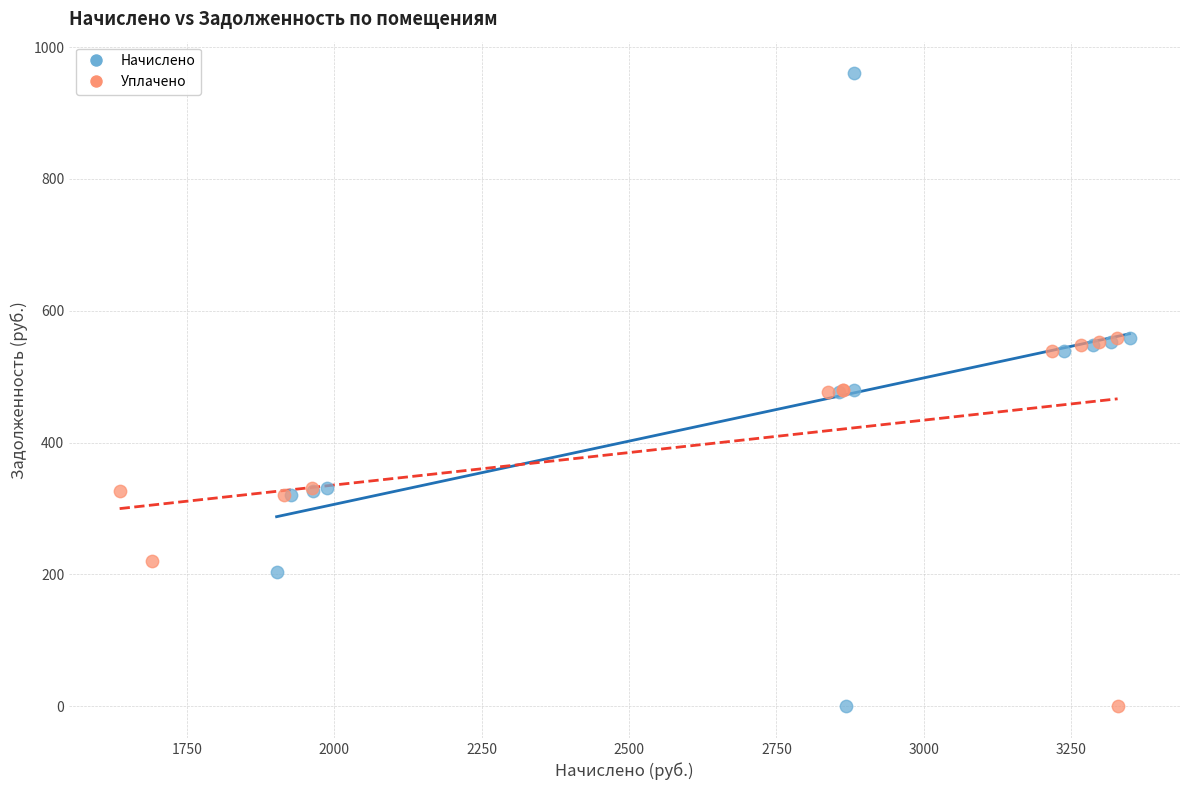

Which series contains the highest Y value?

Начислено